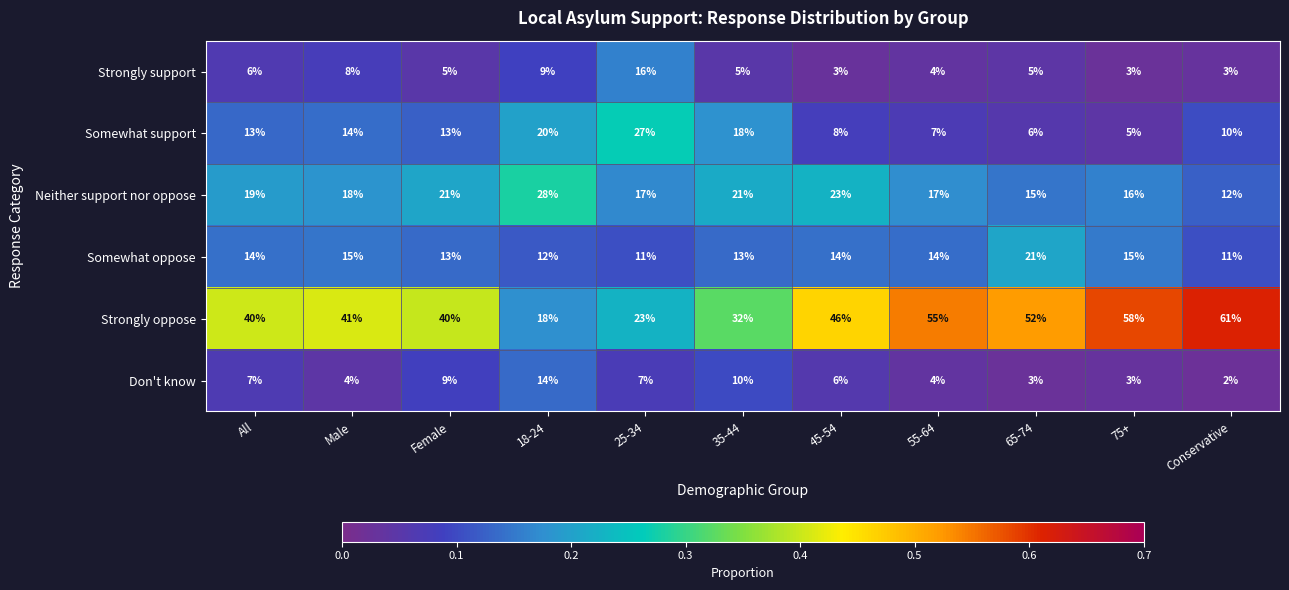

Rank the series by their maximum value, from lowest to highest.

Don't know, Strongly support, Somewhat oppose, Somewhat support, Neither support nor oppose, Strongly oppose